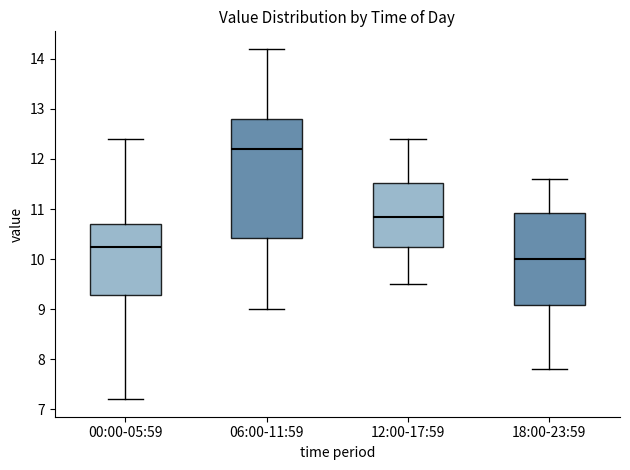

Reading left to right, read every box against the y-axis: the position of its median line, the range the box covers, and the ends of its whiskers. The values are not printed on the chart, so give them approximately, as read against the axis.

00:00-05:59: median 10.3, box 9.3 to 10.7, whiskers 7.2 to 12.4
06:00-11:59: median 12.2, box 10.4 to 12.8, whiskers 9.0 to 14.2
12:00-17:59: median 10.9, box 10.3 to 11.5, whiskers 9.5 to 12.4
18:00-23:59: median 10.0, box 9.1 to 10.9, whiskers 7.8 to 11.6